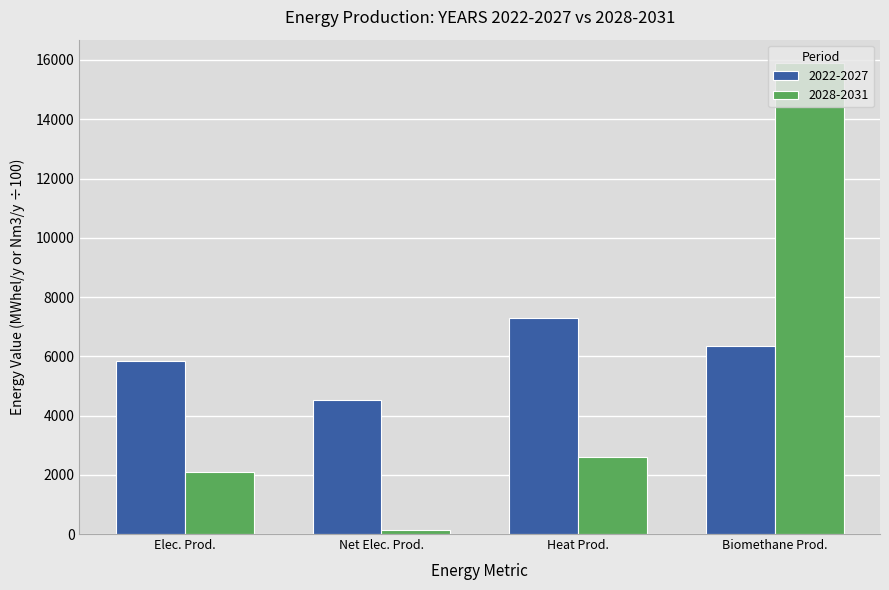

How many bars are there in total?

8